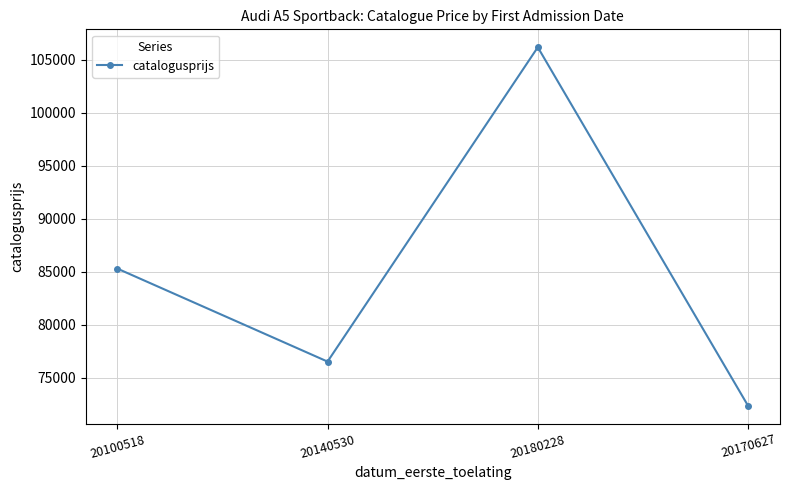

At which category does the data reach its first local peak?

20180228